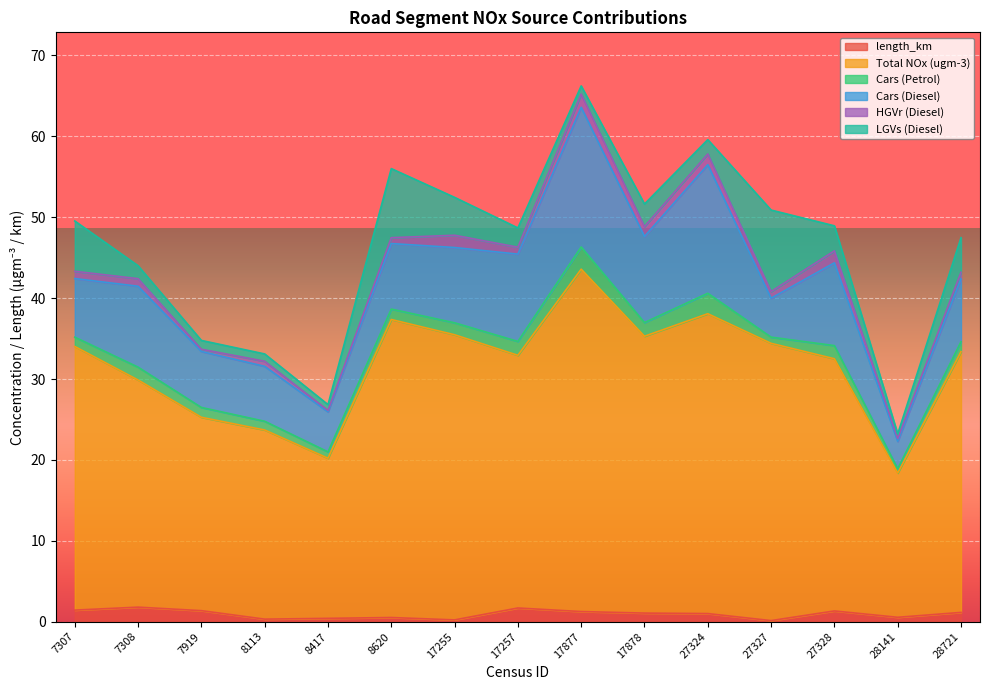

What are all the series names shown in the legend?

length_km, Total NOx (ugm-3), Cars (Petrol), Cars (Diesel), HGVr (Diesel), LGVs (Diesel)